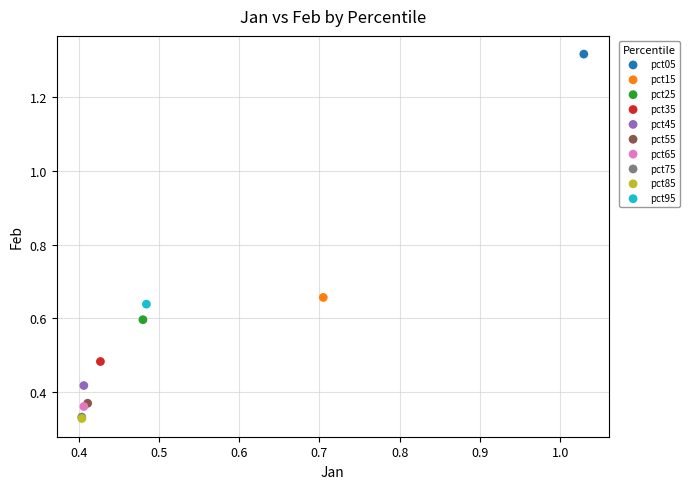

What are all the series names shown in the legend?

pct05, pct15, pct25, pct35, pct45, pct55, pct65, pct75, pct85, pct95